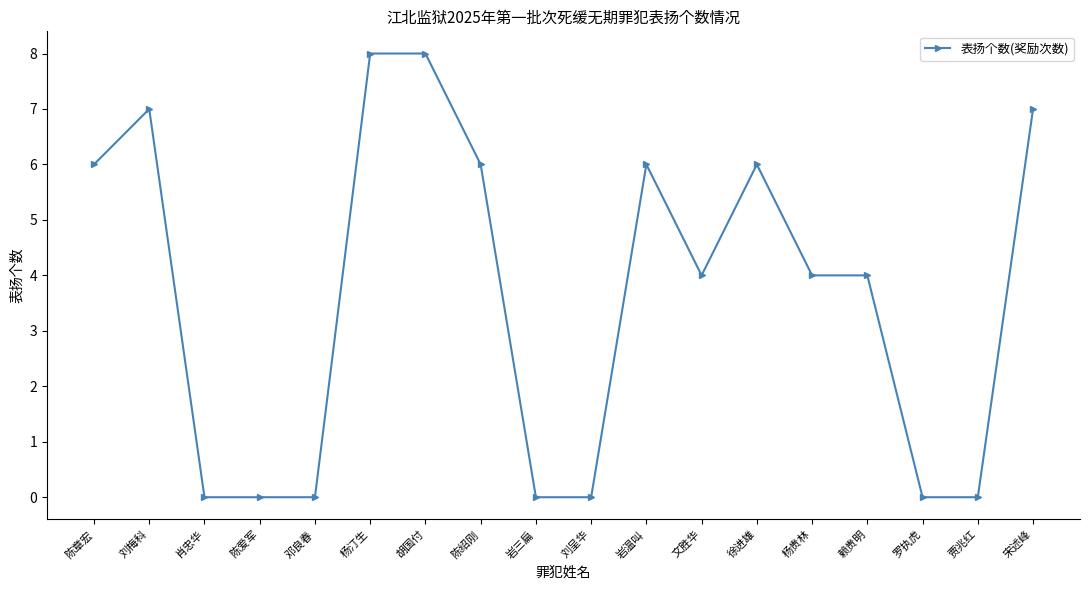

What is the difference between the maximum and minimum values?

8